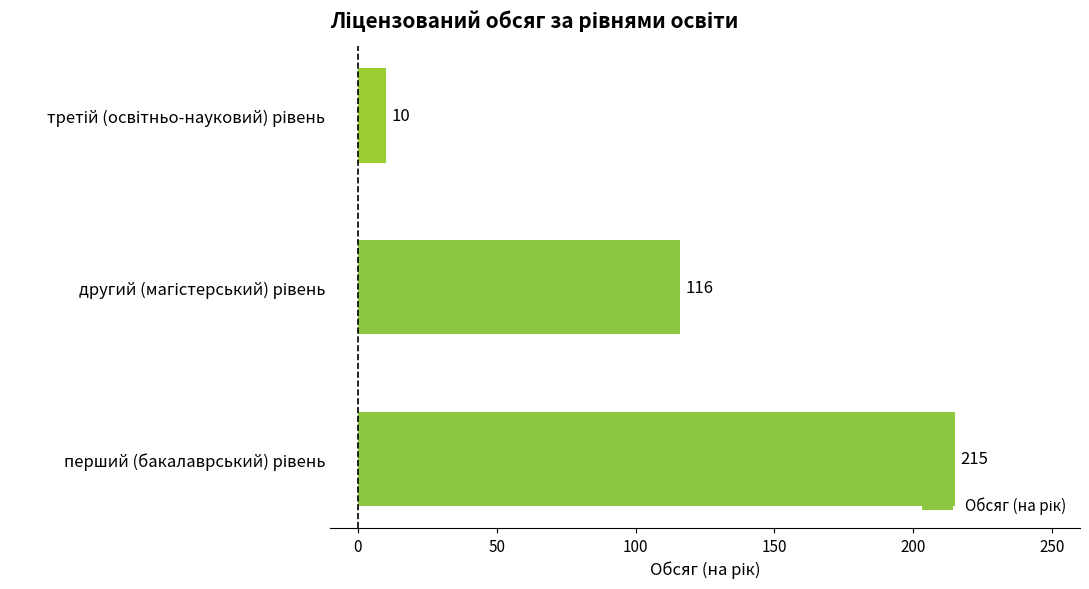

What is the minimum value shown in the chart?

10